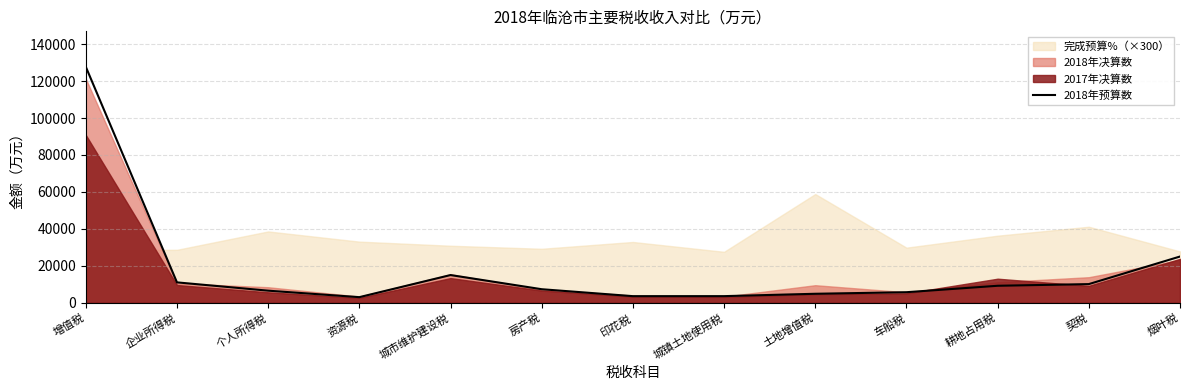

What is the label of the 1st point from the left?

增值税